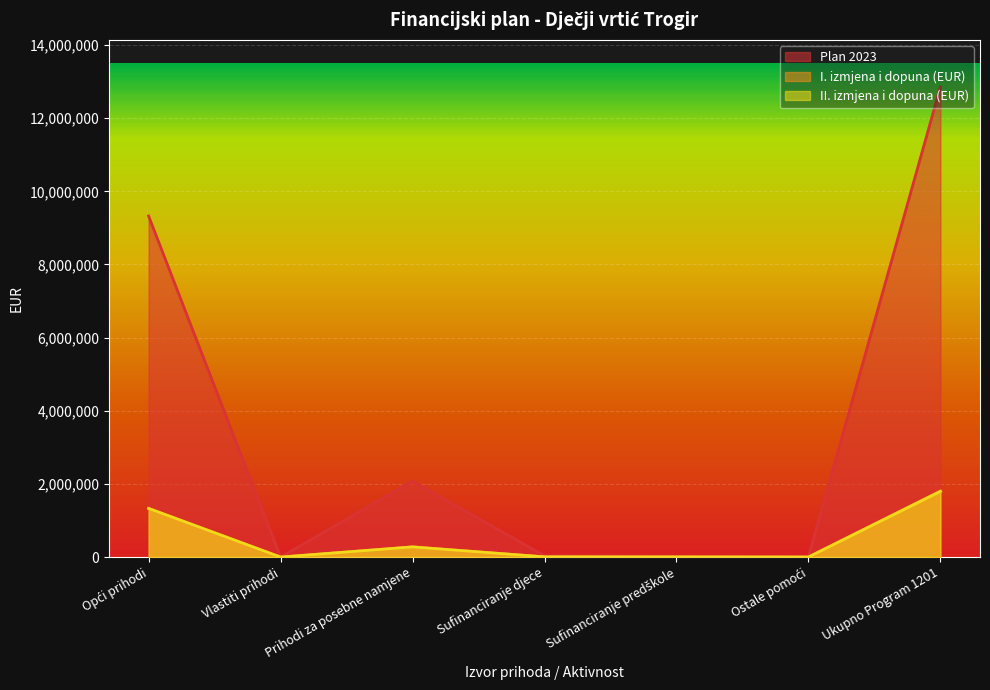

Reading right to left, list all the values displayed in this chart.

Plan 2023: 12857900	10000	20000	35000	2077500	200	9325000
I. izmjena i dopuna (EUR): 1807038	1500	4000	6000	278400	27	1329272
II. izmjena i dopuna (EUR): 1795350	1000	4000	6000	278600	27	1330772